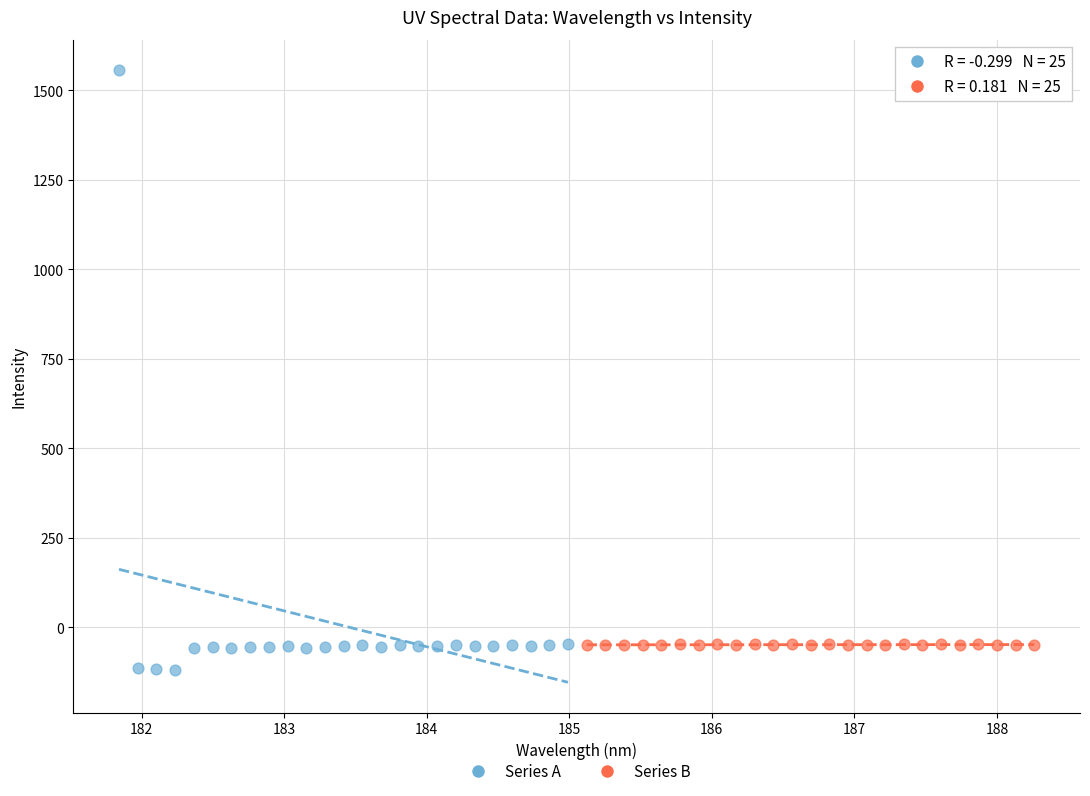

Which series reaches the maximum Y coordinate?

Series A